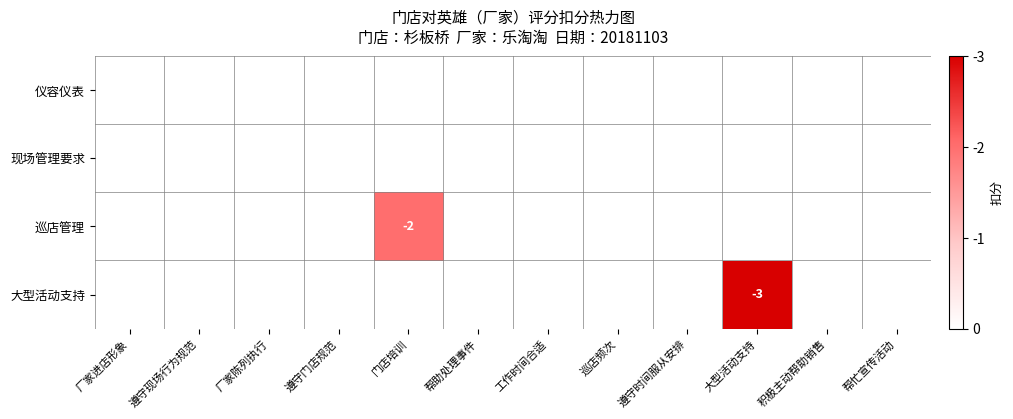

Rank the series at 帮忙宣传活动 from highest to lowest value.

仪容仪表, 现场管理要求, 巡店管理, 大型活动支持